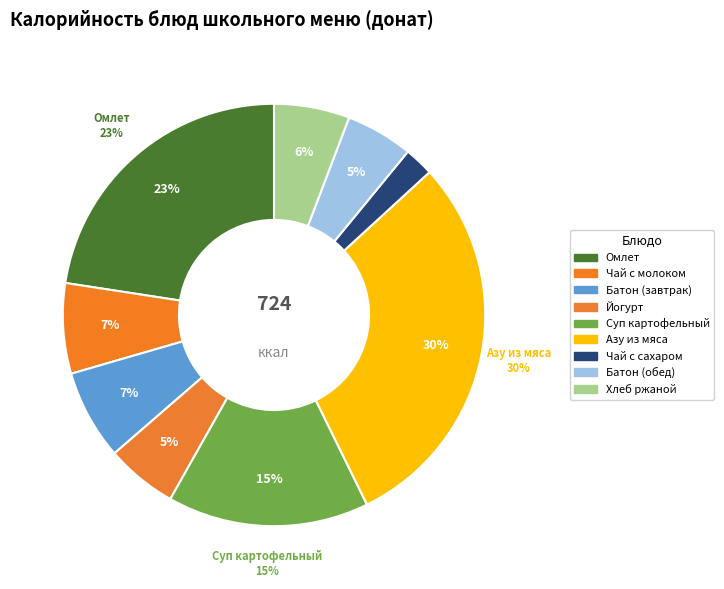

Is the sum of Азу из с мяса and Суп картофельный с бобовыми из тушёнки greater than half?

No